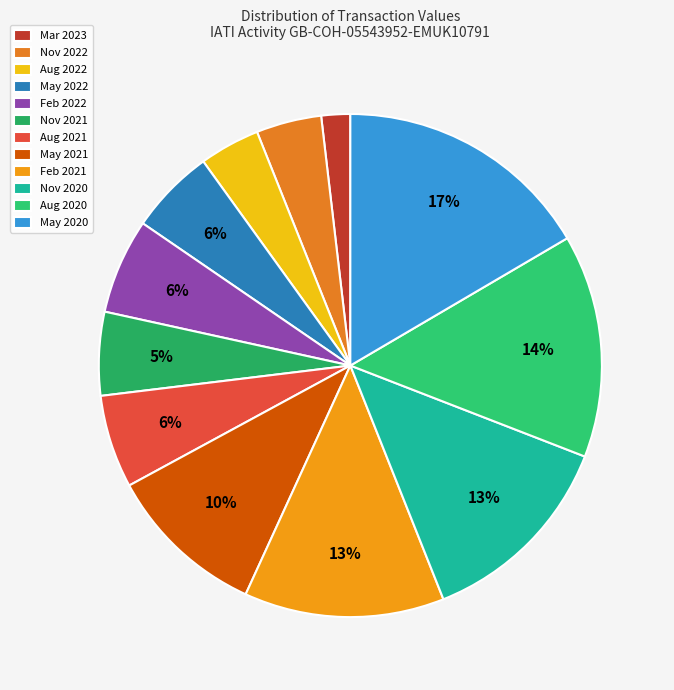

The Aug 2022 slice represents 1% of the pie. True or false?

False